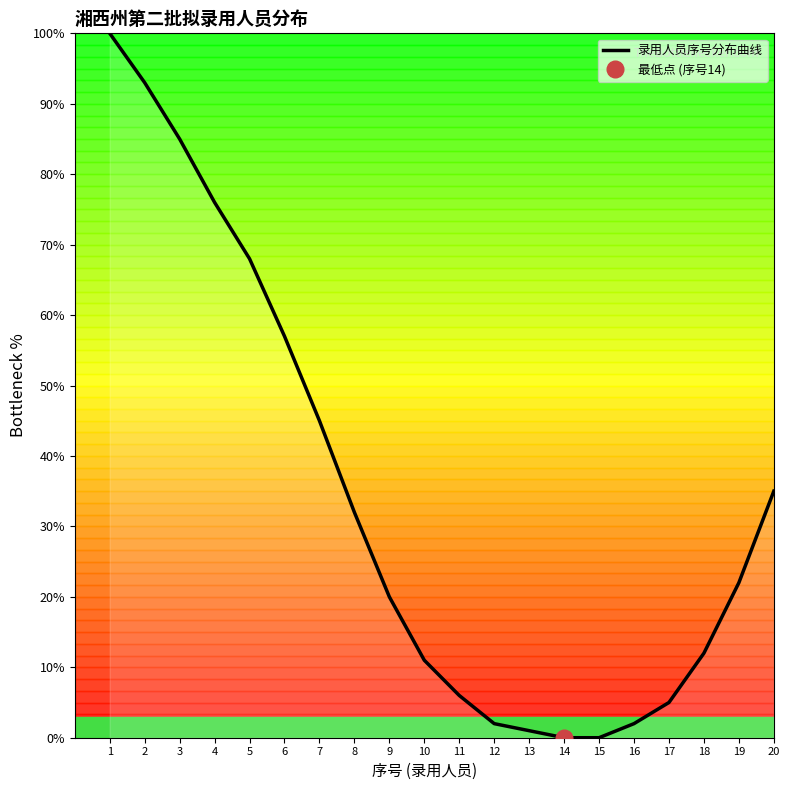

Does the chart display data point markers on the line(s)?

No